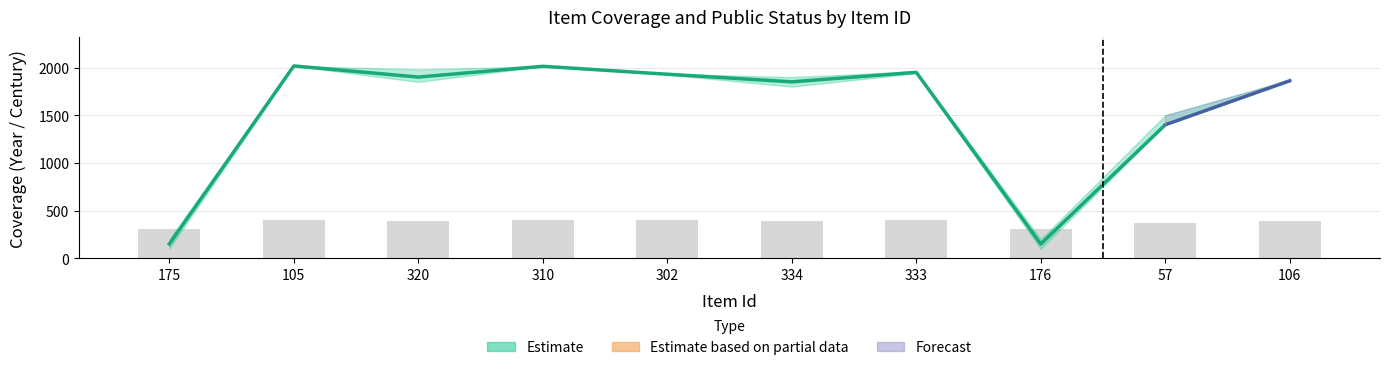

What is the difference between the maximum and minimum values?

93.4